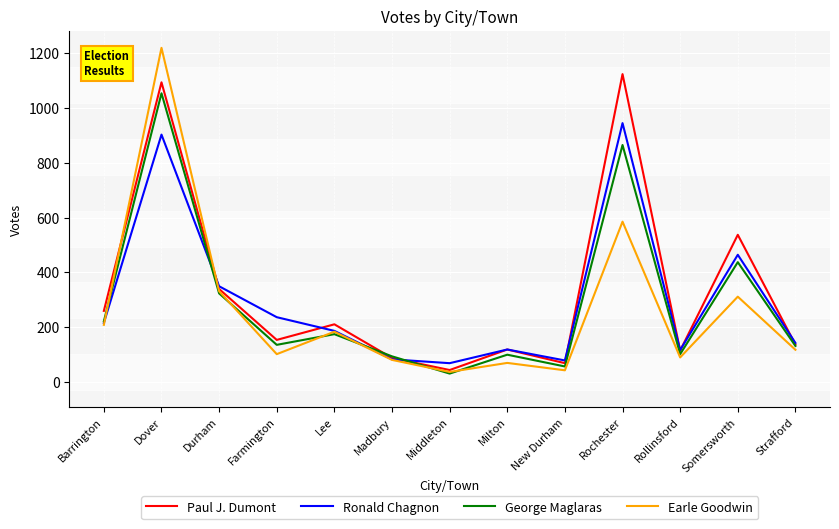

How many categories are shown in the chart?

13